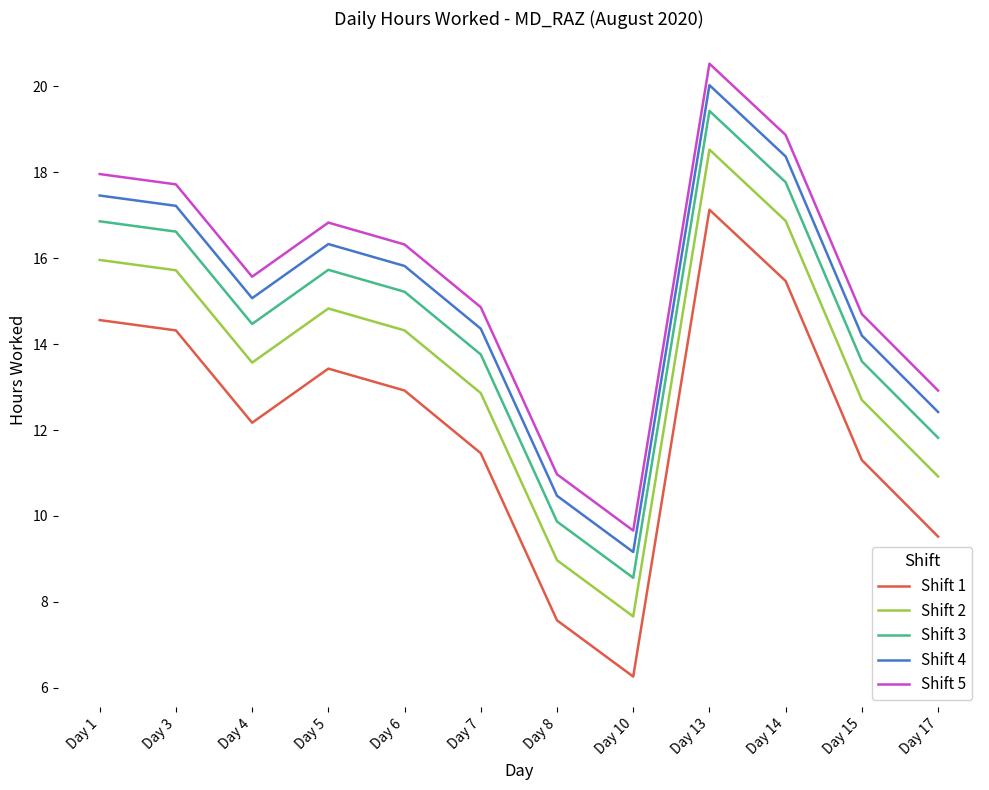

What is the difference between the highest and lowest values at Day 15?

3.4